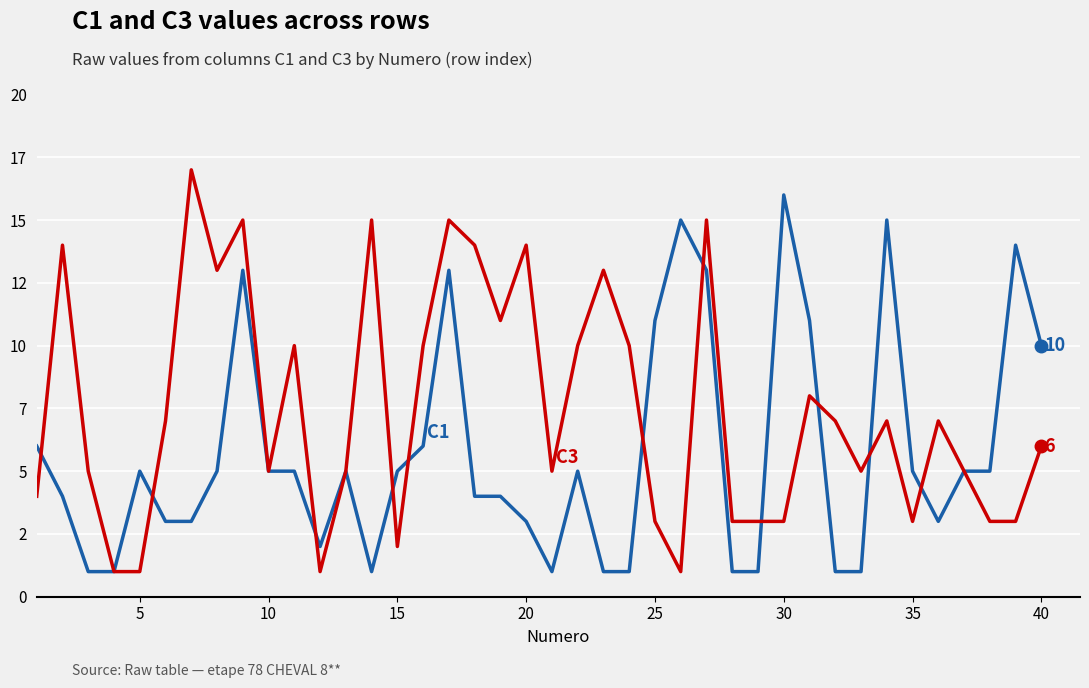

Does the chart have visible grid lines?

Yes